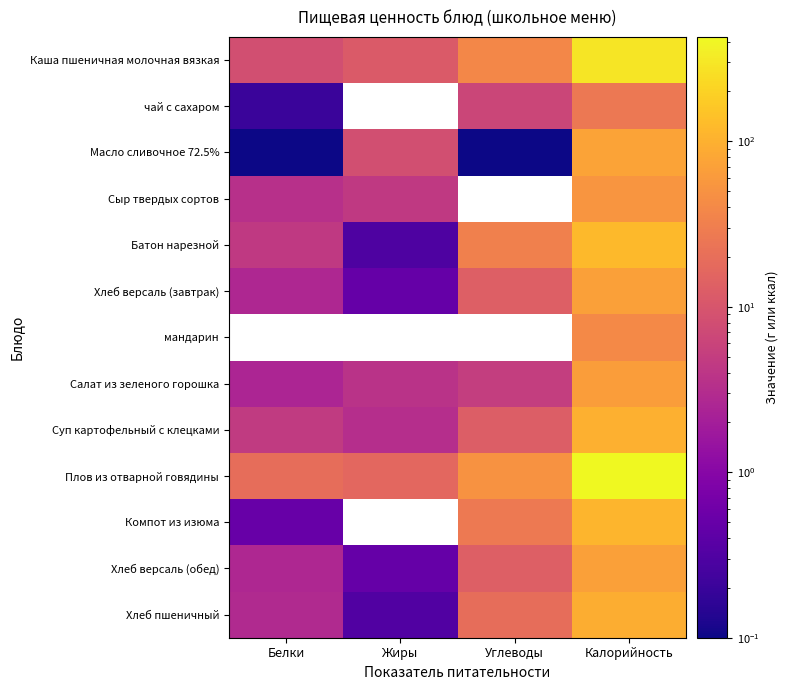

What is the minimum value for Батон нарезной?

0.3